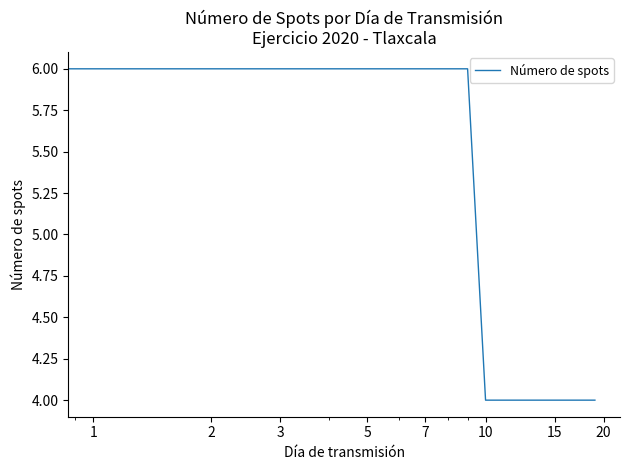

How many series are shown in this chart?

1